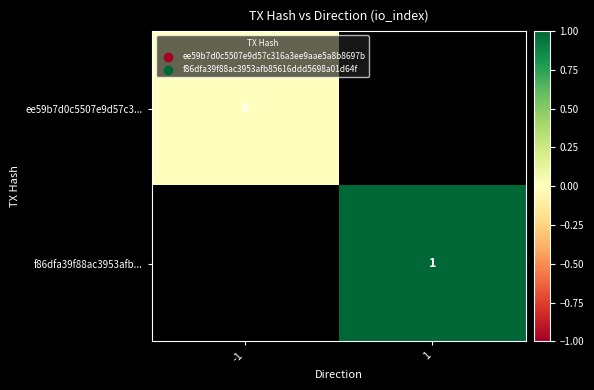

The value of f86dfa39f88ac3953afb... at 1 is 1. True or false?

True